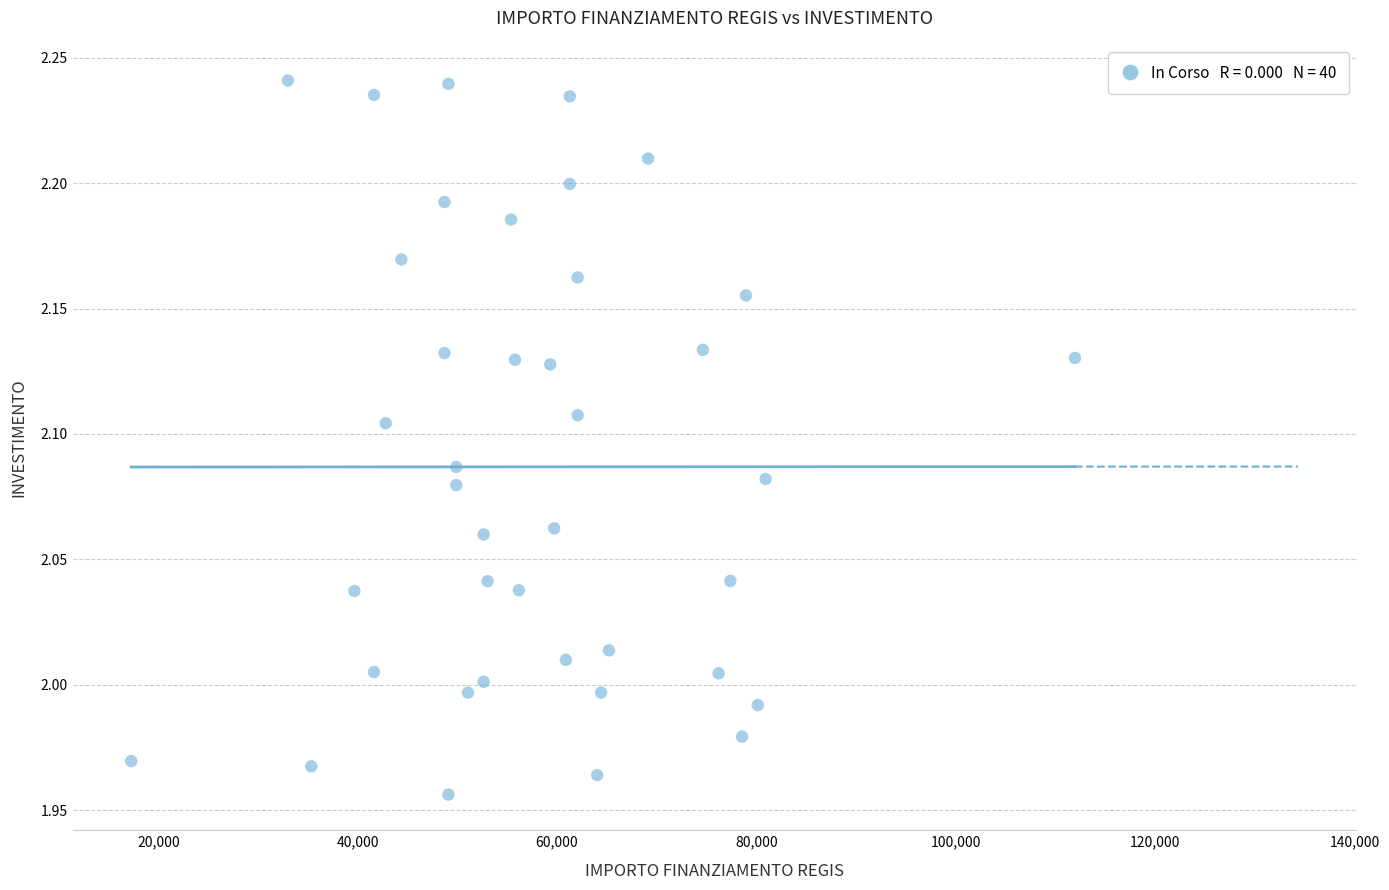

What is the range of Y values (max minus min)?

0.3